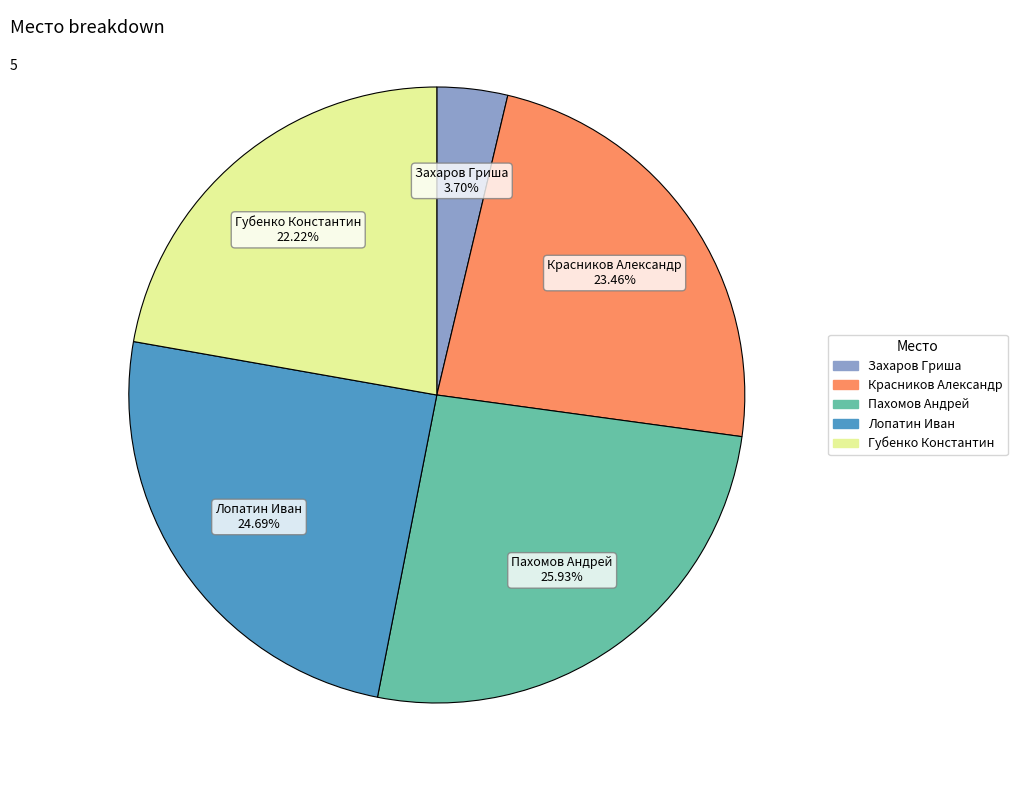

To the nearest percent, what is the average slice percentage?

20%